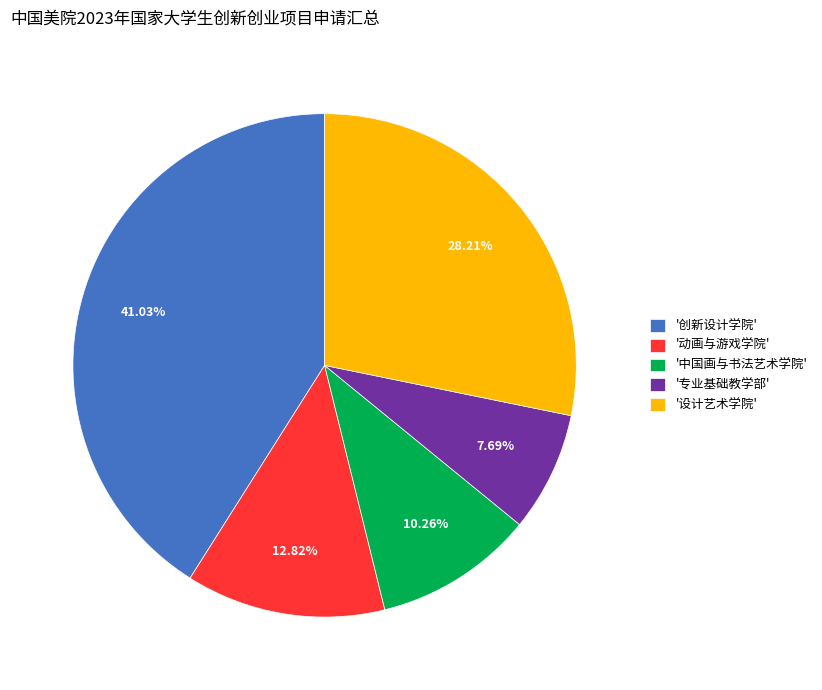

Is '创新设计学院' the majority of the pie?

No